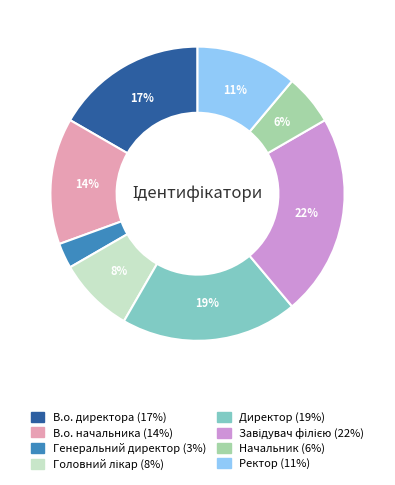

How many segments does this pie chart have?

8